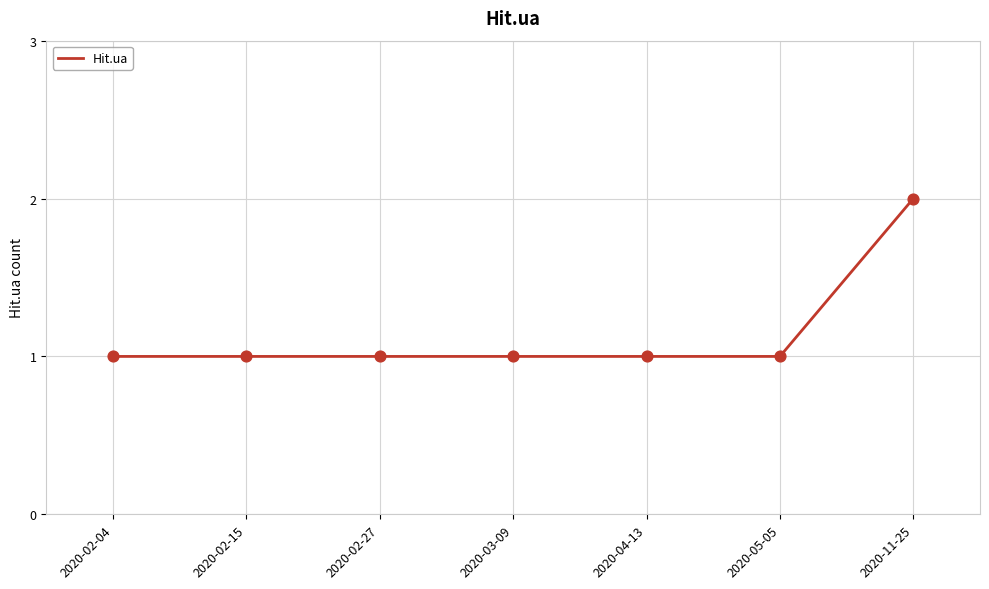

Approximately how many times larger is the value at 2020-05-05 compared to 2020-11-25?

0.5